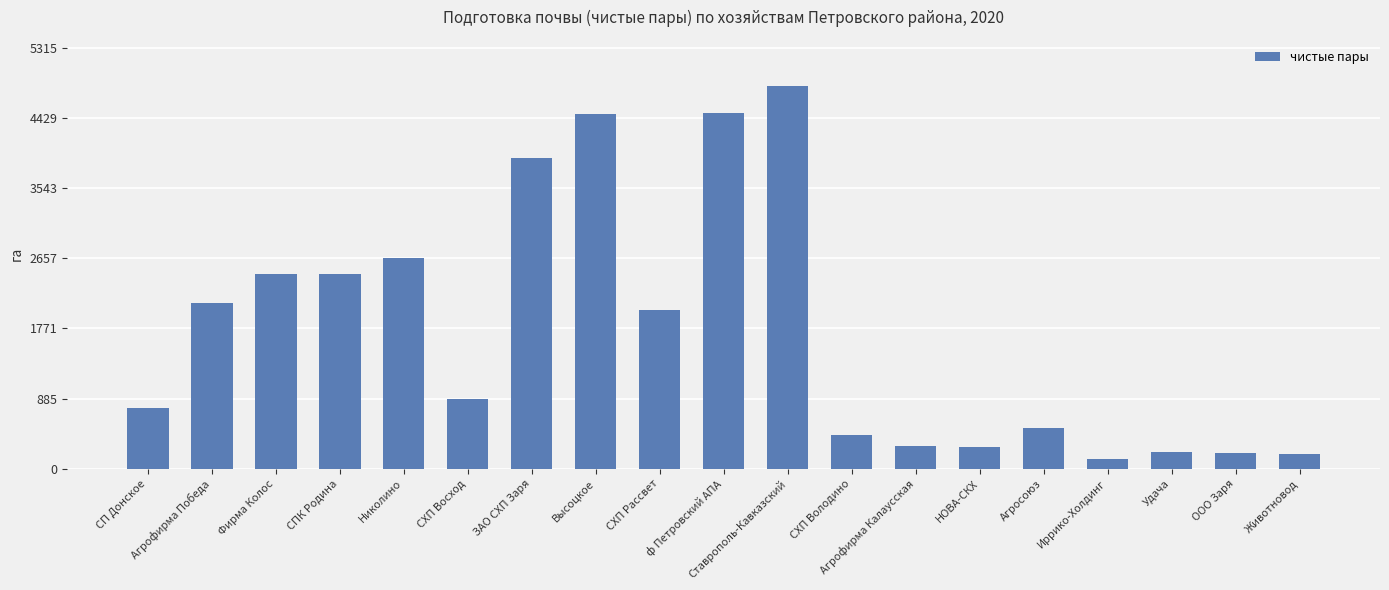

What value does the data have at ООО Заря?

199.7